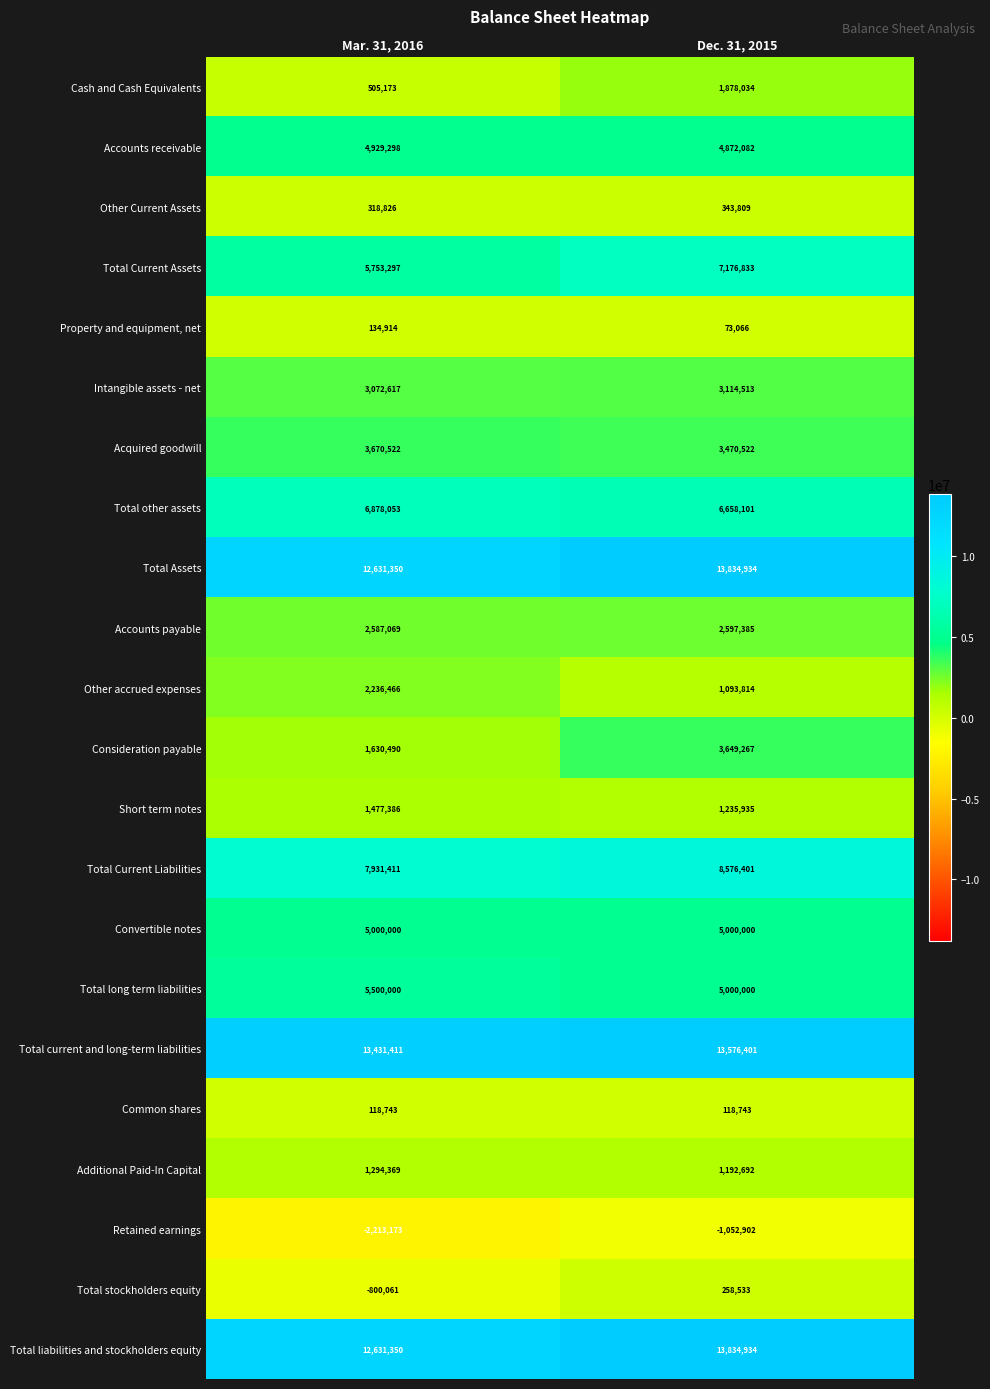

Rank the categories by Intangible assets - net value from highest to lowest.

Dec. 31, 2015, Mar. 31, 2016